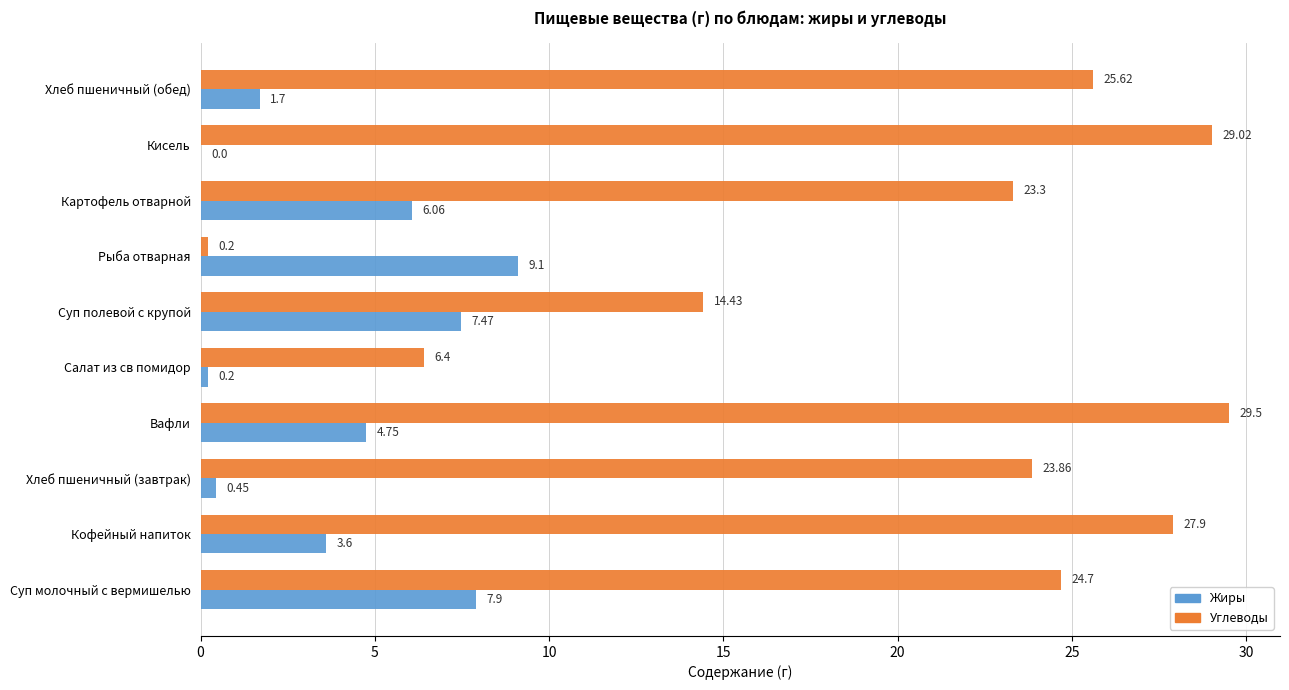

What is the sum of the Углеводы values at Кисель and Суп молочный с вермишелью?

53.7